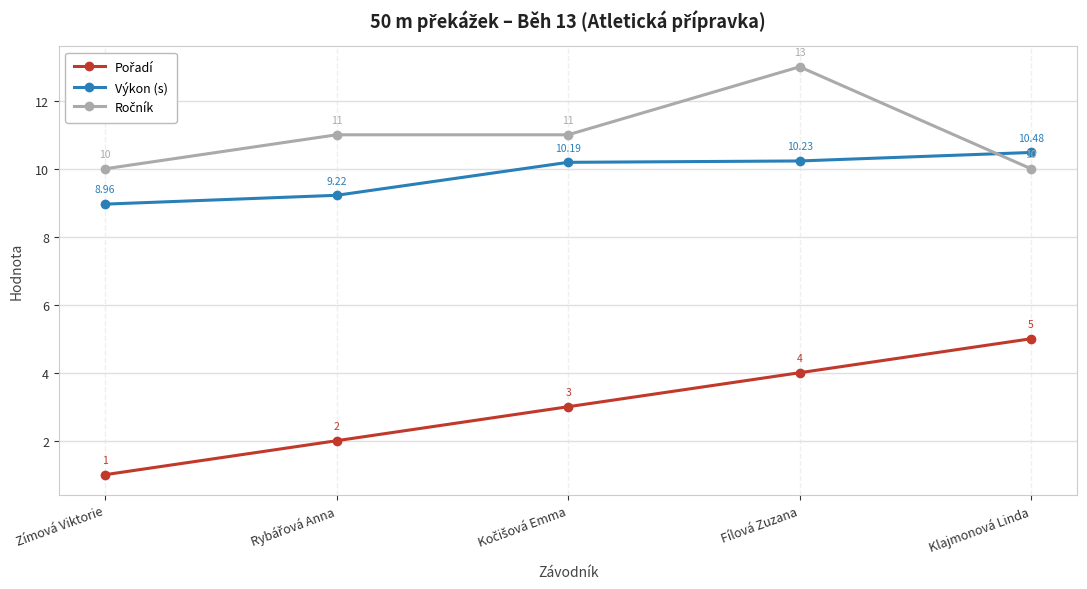

What is the label of the 1st point from the left?

Zímová Viktorie